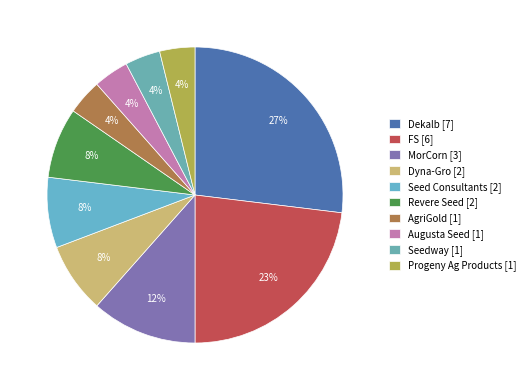

The Progeny Ag Products slice represents 4% of the pie. True or false?

True